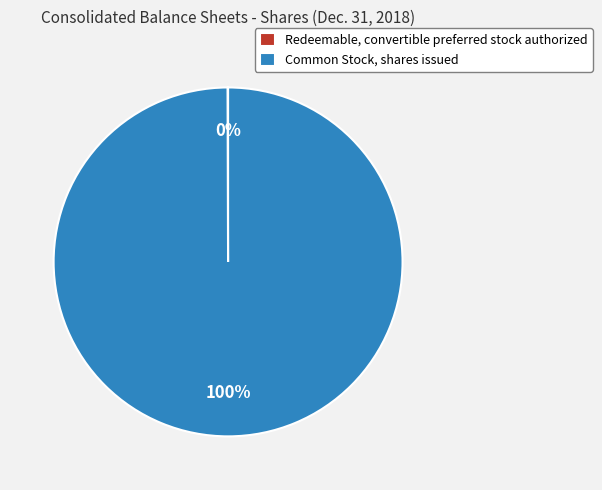

Does any single category account for the majority?

Yes